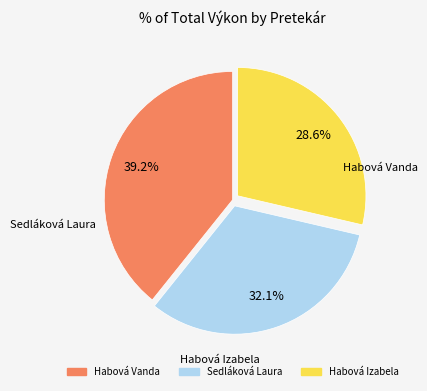

True or false: Habová Vanda accounts for 39% of the total.

True